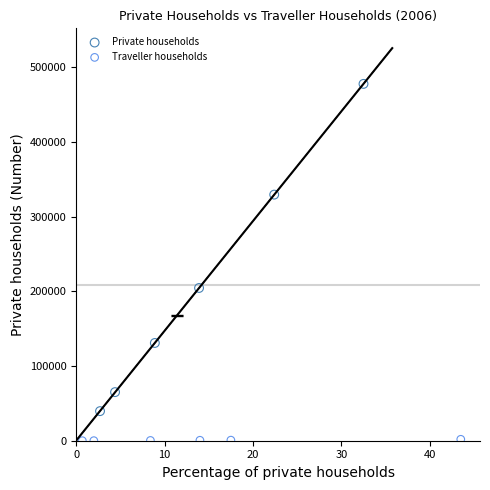

Which series contains the highest Y value?

Private households